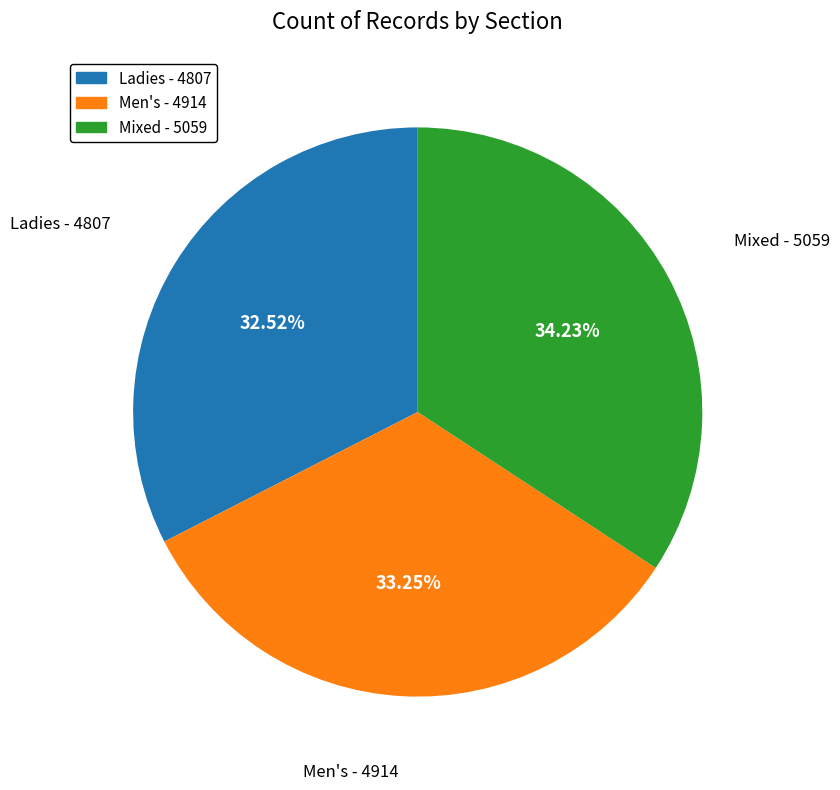

Approximately how many times larger is the value at Mixed compared to Ladies?

1.1